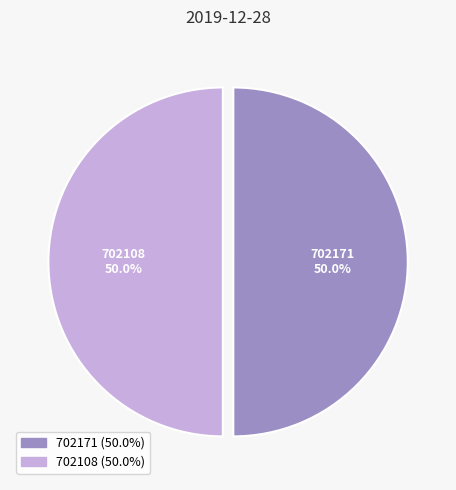

Approximately how many times larger is the value at 702171 compared to 702108?

1.0